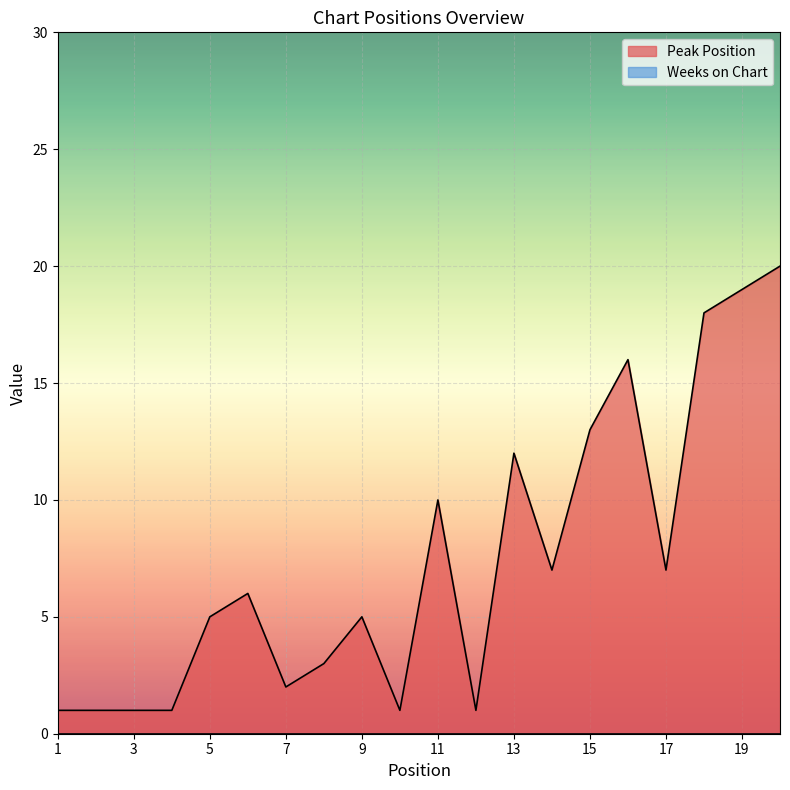

At which label is the value closest to 10?

11